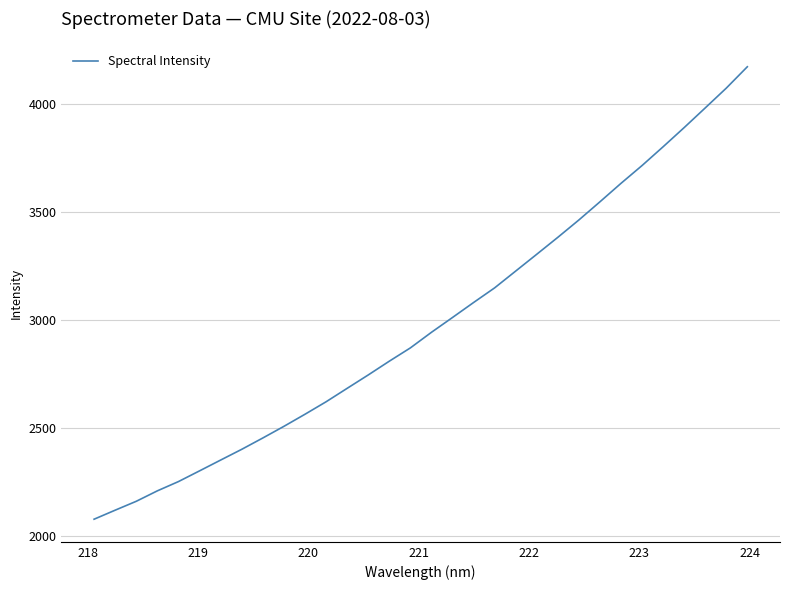

What is the greatest value displayed?

4174.1